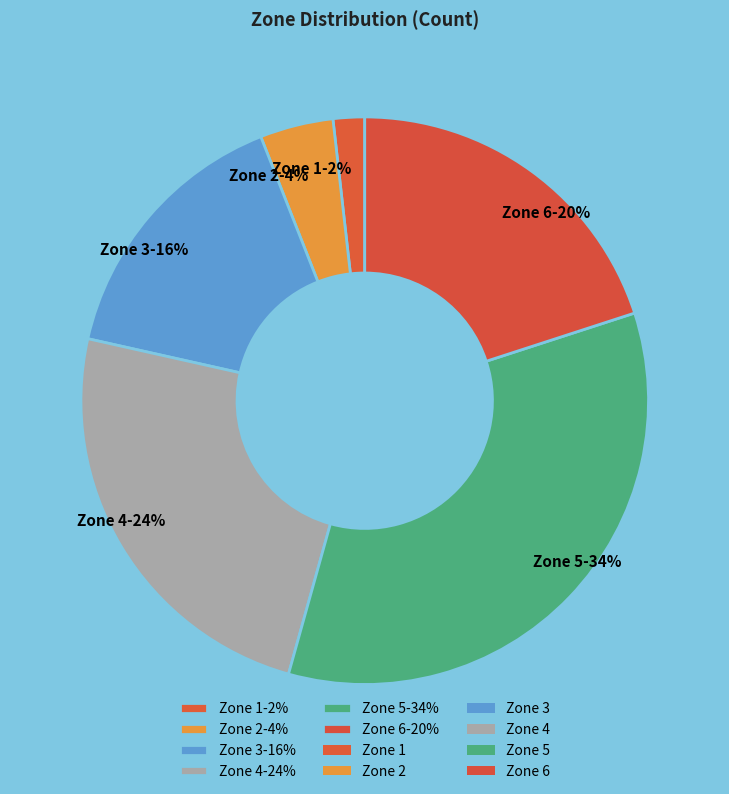

Rank the categories by value from lowest to highest.

Zone 1-2%, Zone 2-4%, Zone 3-16%, Zone 6-20%, Zone 4-24%, Zone 5-34%